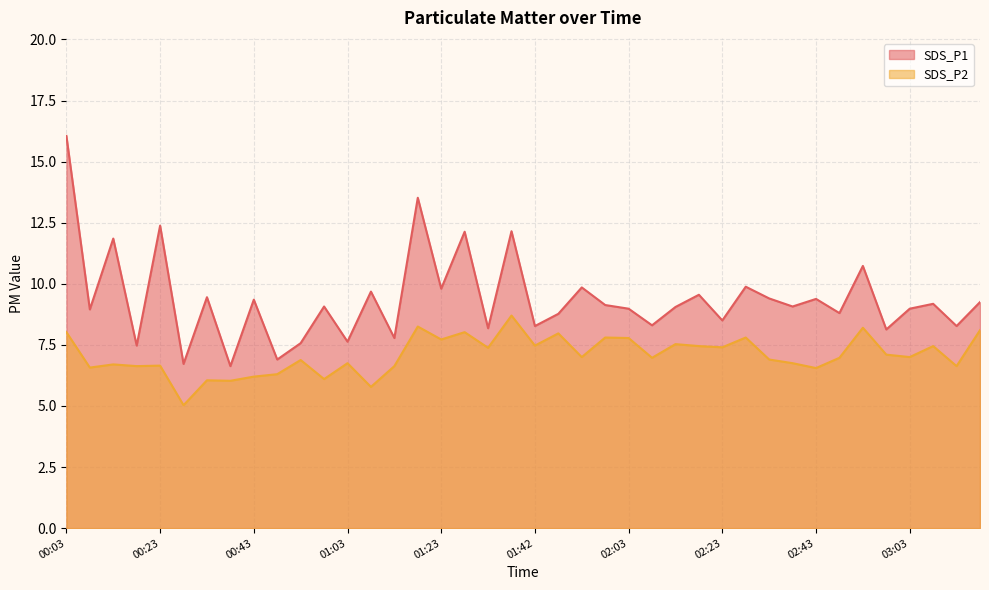

True or false: SDS_P1 and SDS_P2 intersect in this chart.

False